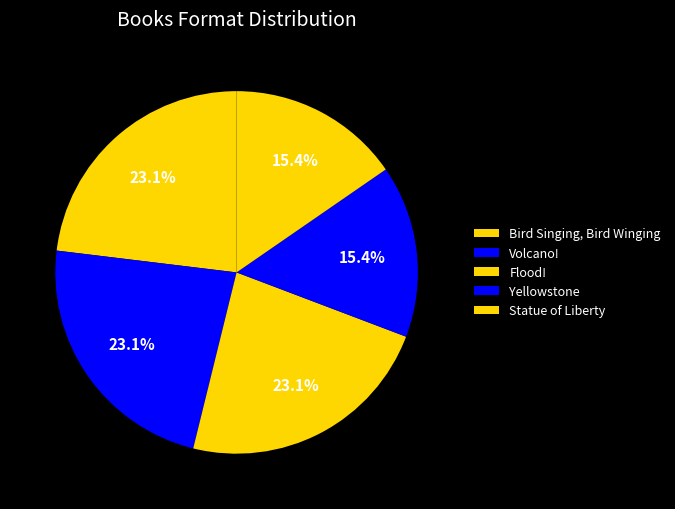

How many slices are in this pie chart?

5